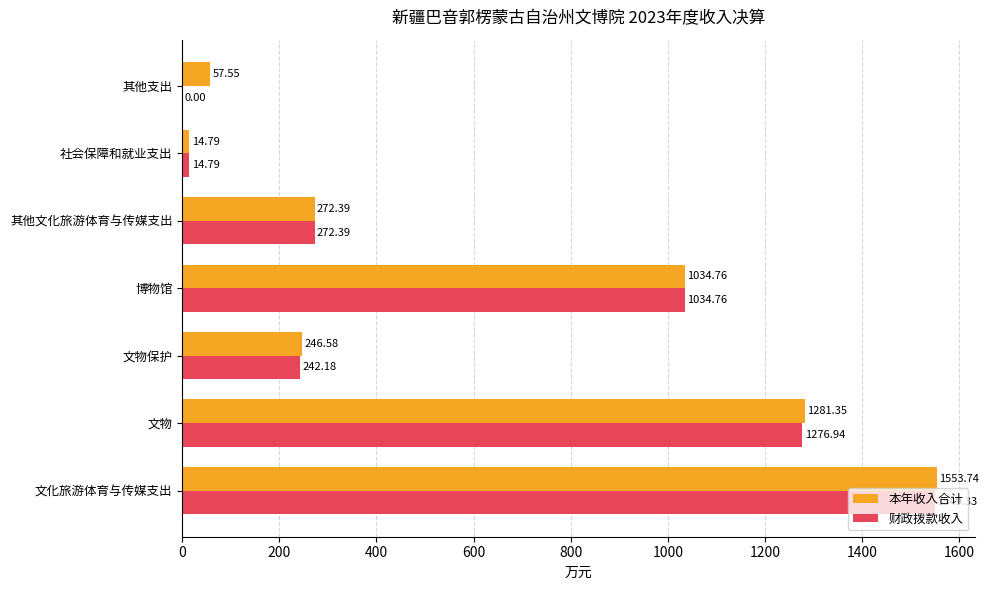

How many data points does each series have?

7